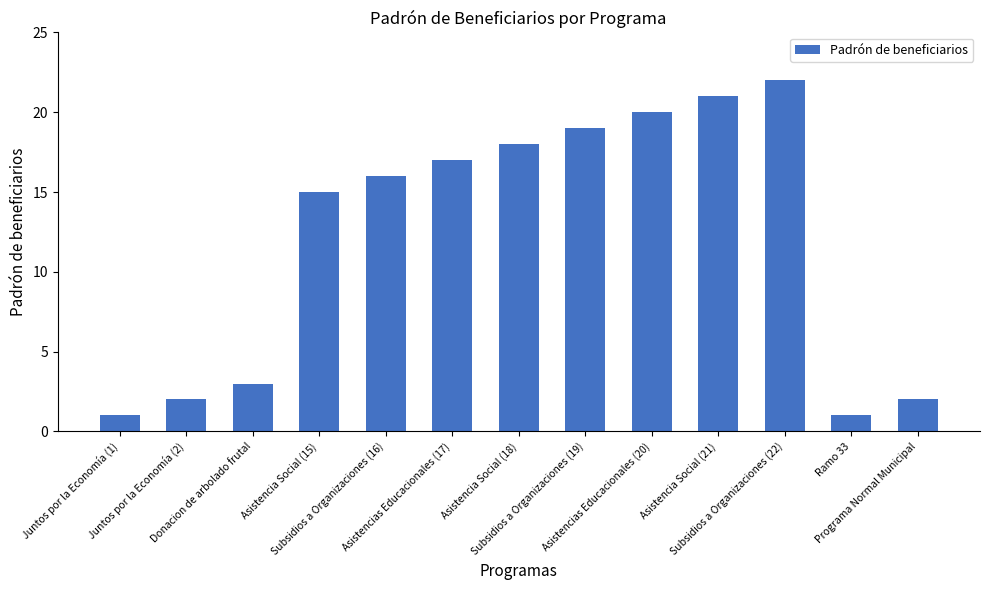

What is the difference between the maximum and second lowest values?

21